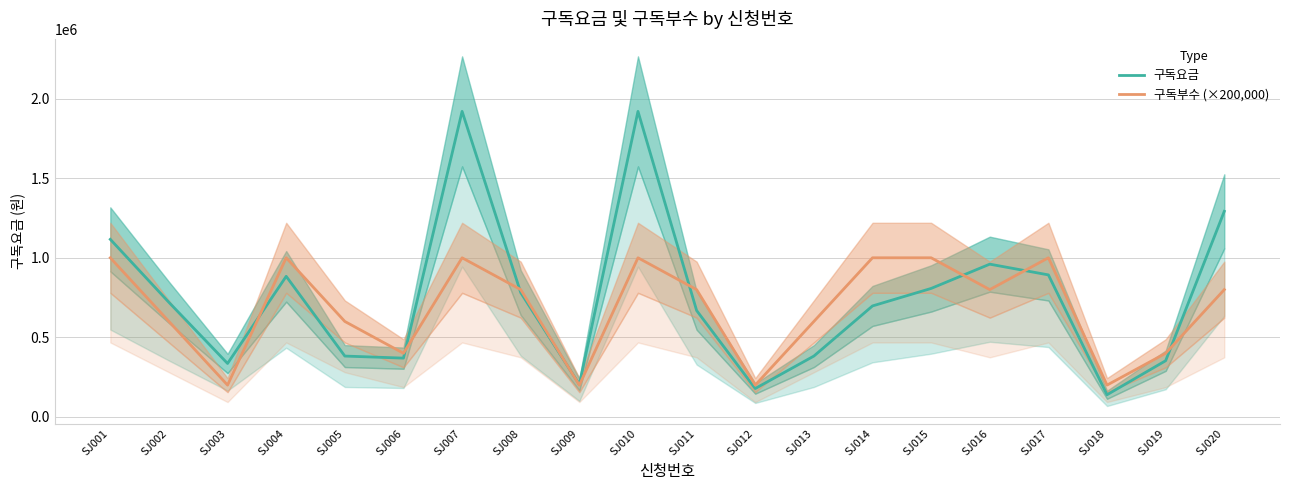

Reading right to left, what are all the values shown in this chart?

구독요금: SJ020=1292000	SJ019=353400	SJ018=139500	SJ017=892500	SJ016=960000	SJ015=807500	SJ014=697500	SJ013=382500	SJ012=178500	SJ011=668800	SJ010=1920000	SJ009=204000	SJ008=781200	SJ007=1920000	SJ006=369600	SJ005=382500	SJ004=883500	SJ003=336000	SJ002=720000	SJ001=1116000
구독부수 (×200,000): SJ020=800000	SJ019=400000	SJ018=200000	SJ017=1000000	SJ016=800000	SJ015=1000000	SJ014=1000000	SJ013=600000	SJ012=200000	SJ011=800000	SJ010=1000000	SJ009=200000	SJ008=800000	SJ007=1000000	SJ006=400000	SJ005=600000	SJ004=1000000	SJ003=200000	SJ002=600000	SJ001=1000000